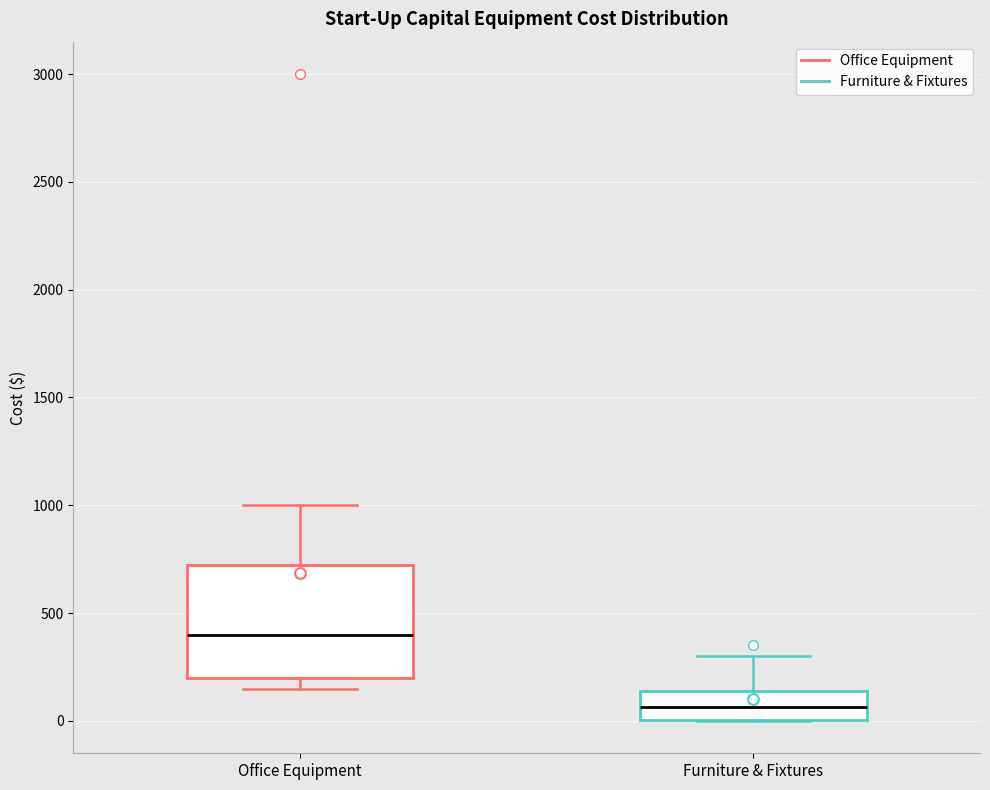

Where is the upper edge of the box for Furniture & Fixtures on the y-axis? The values are not printed on the chart, so give them approximately, as read against the axis.

150